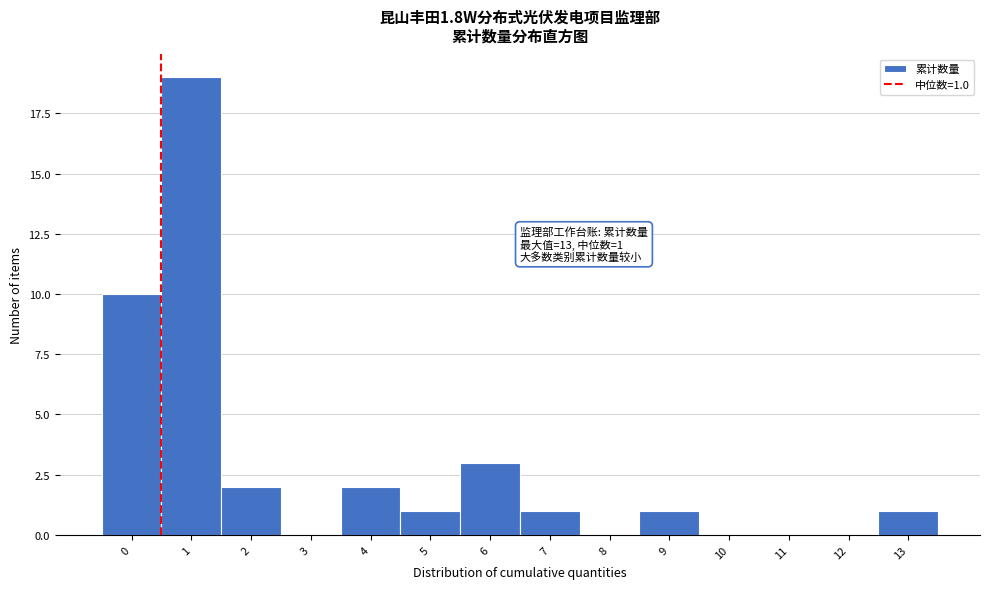

Reading left to right, transcribe all the data shown in this chart.

0=10	1=19	2=2	3=0	4=2	5=1	6=3	7=1	8=0	9=1	10=0	11=0	12=0	13=1